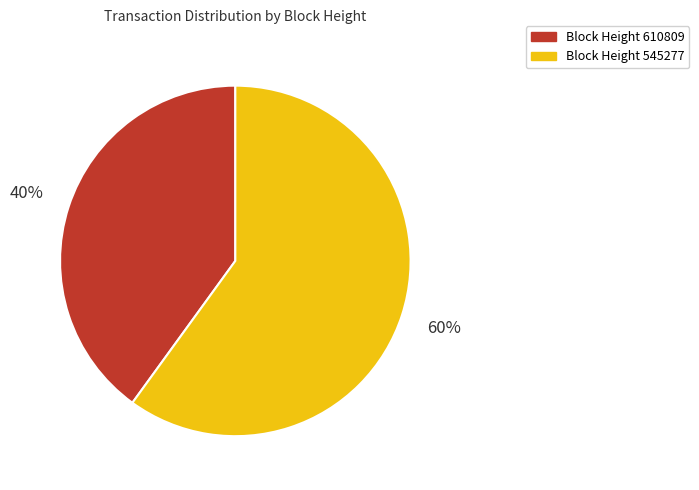

To the nearest percent, what is the average slice percentage?

50%